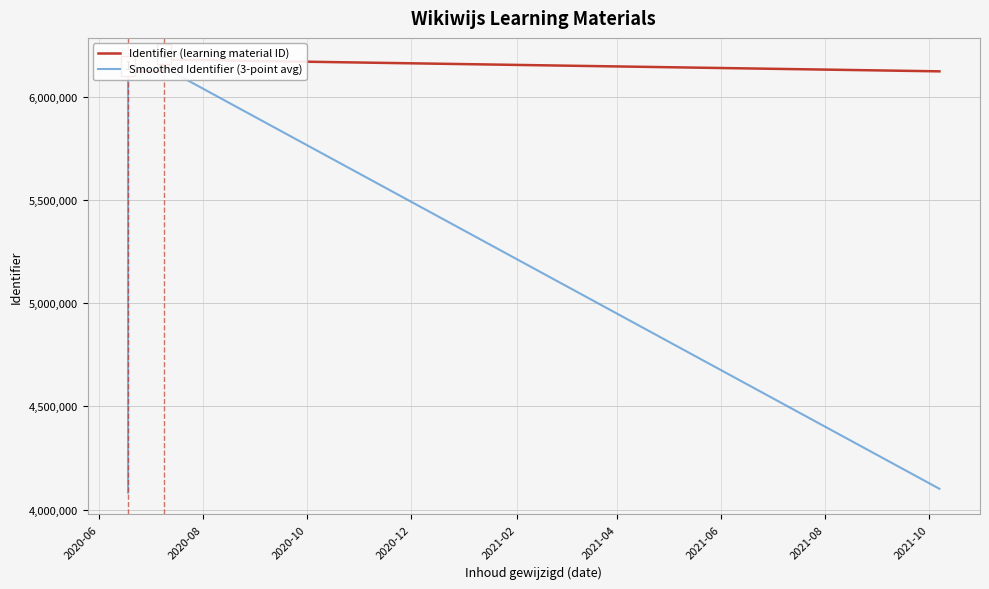

True or false: Identifier (learning material ID) has more than 0 interior local peaks.

True